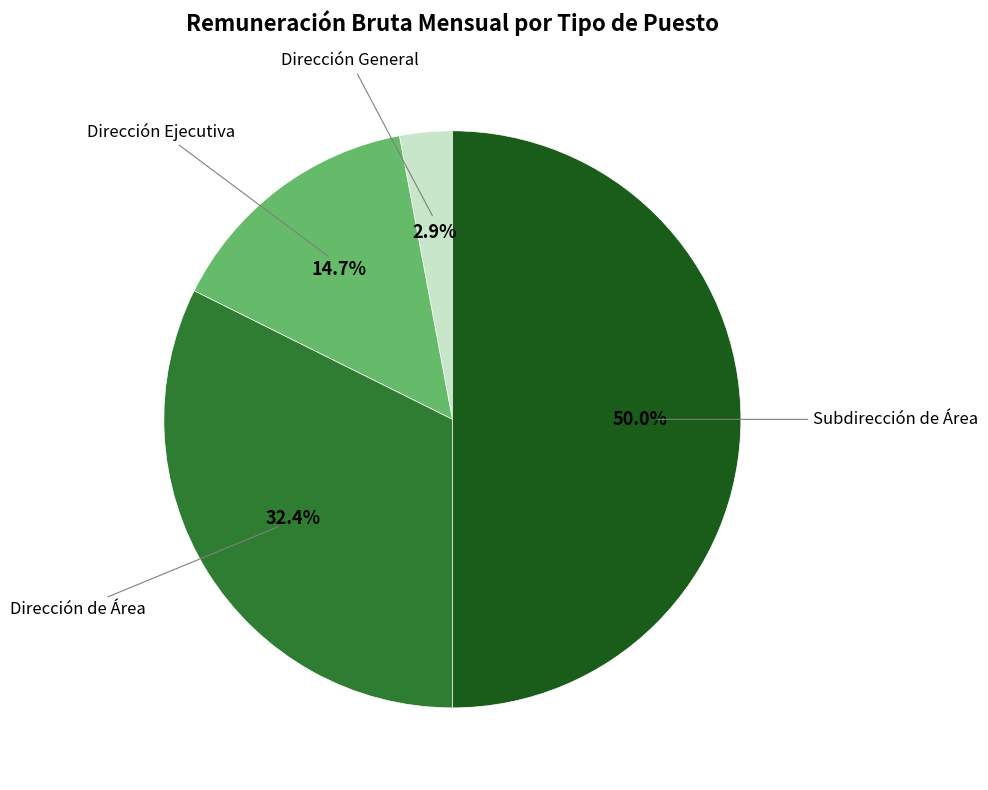

Does any single category account for the majority?

No